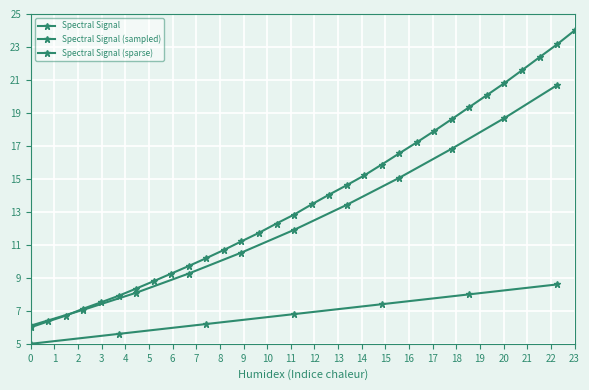

What is the difference between the maximum and second lowest values?

17.6